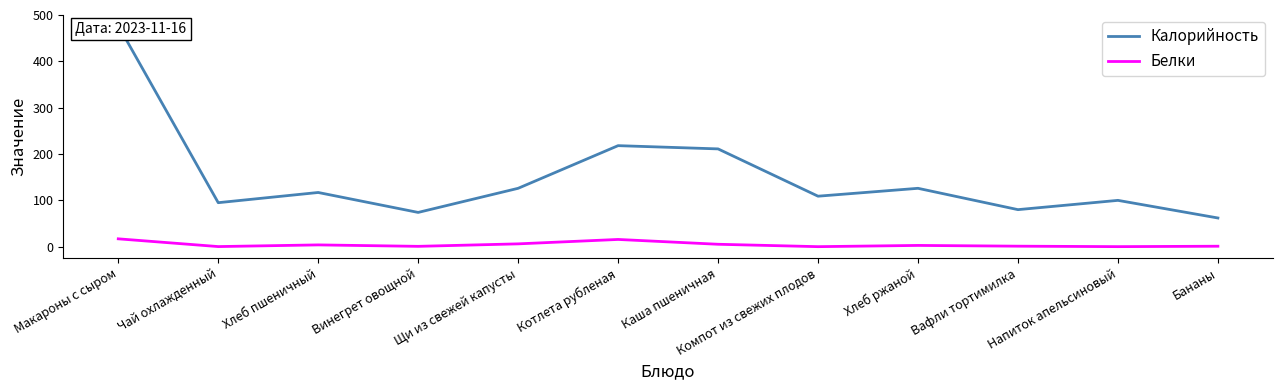

What is the difference between the maximum and minimum values in the Калорийность series?

415.0